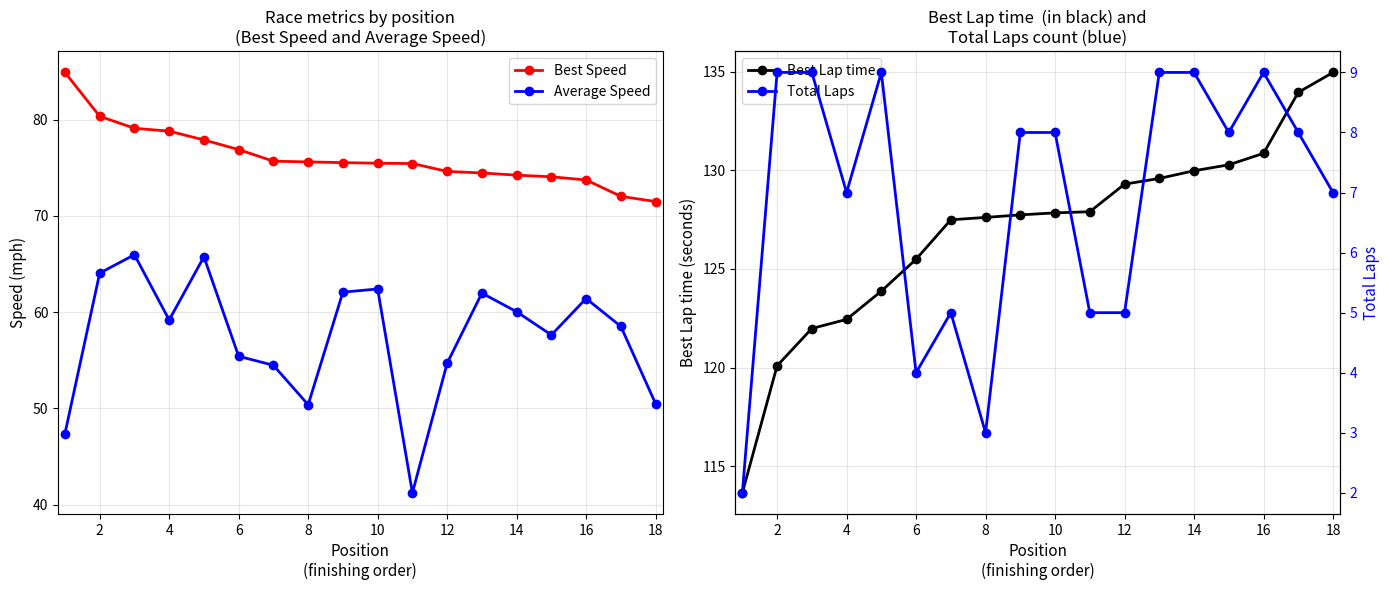

Is the value of Best Speed at 14 greater than the value of Average Speed at 2?

Yes